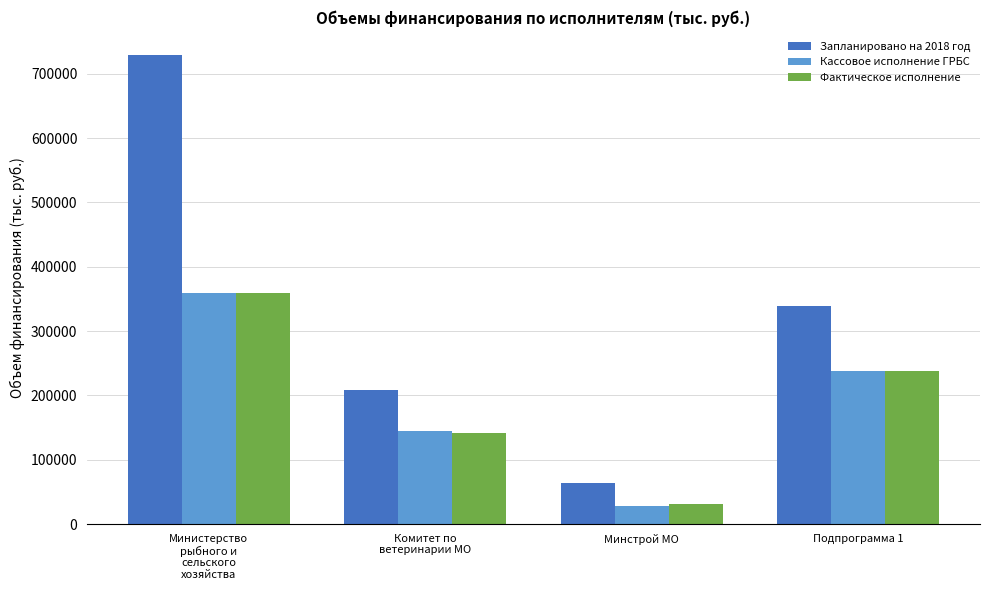

List the labels in order of Запланировано на 2018 год value, smallest first.

Минстрой МО, Комитет по
ветеринарии МО, Подпрограмма 1, Министерство
рыбного и
сельского
хозяйства